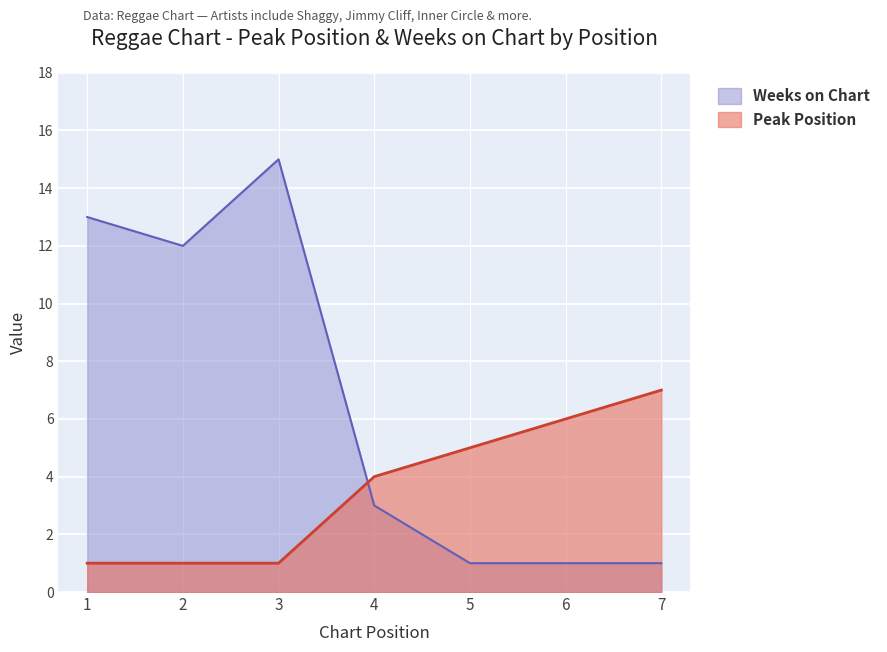

Which category has the highest value across all series?

3